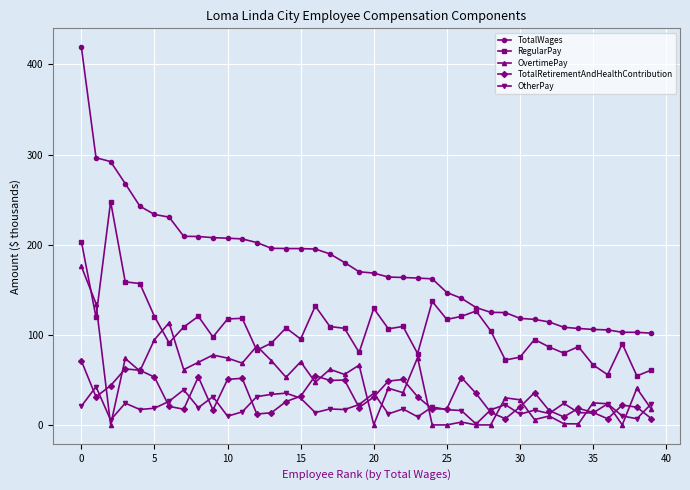

List the series in order of their peak value, lowest first.

OtherPay, TotalRetirementAndHealthContribution, OvertimePay, RegularPay, TotalWages